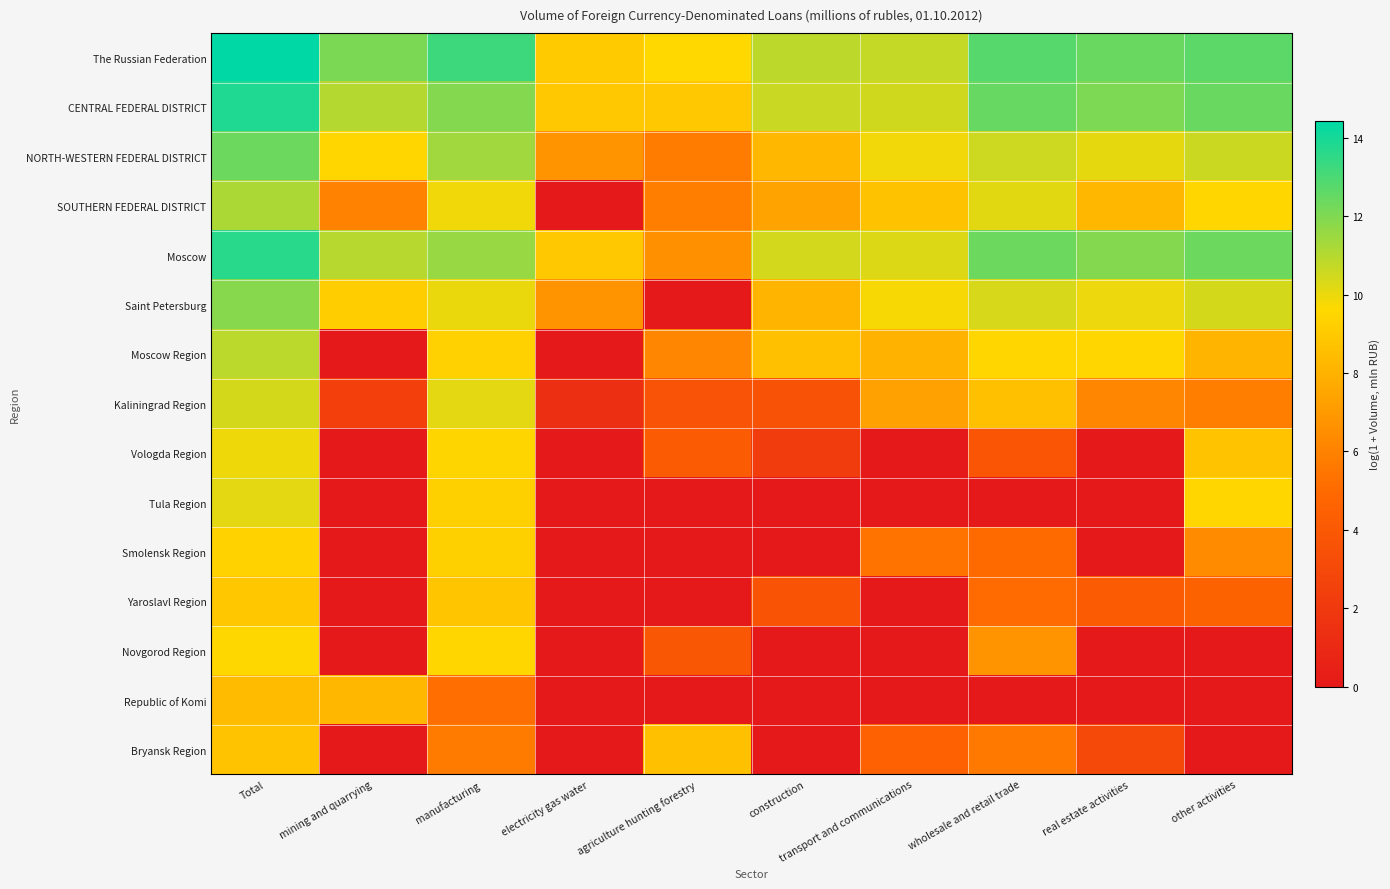

At how many categories does at least one series exceed 8?

10